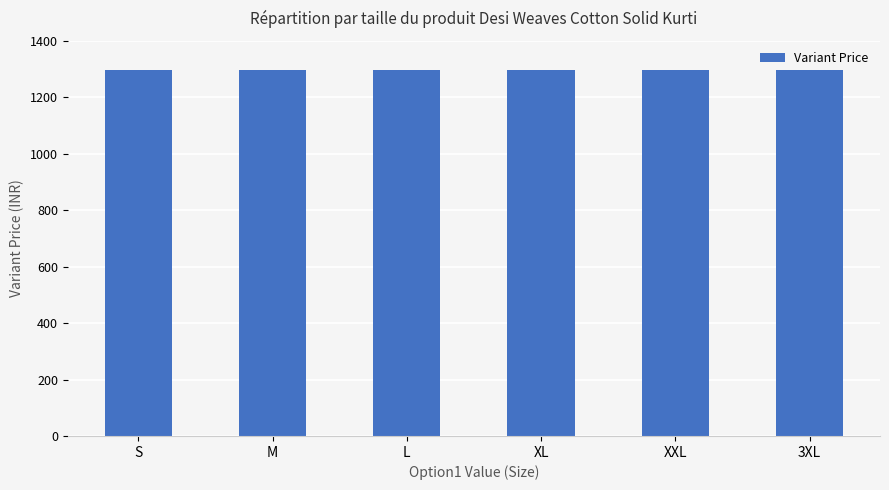

What position from the left is 3XL?

6